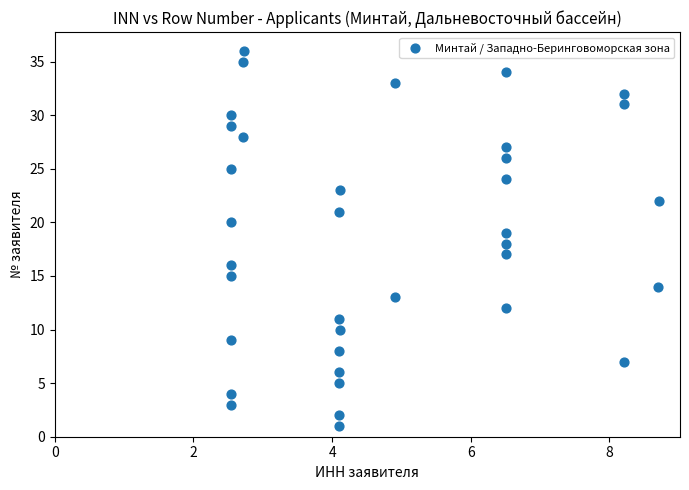

What is the range of Y values (max minus min)?

35